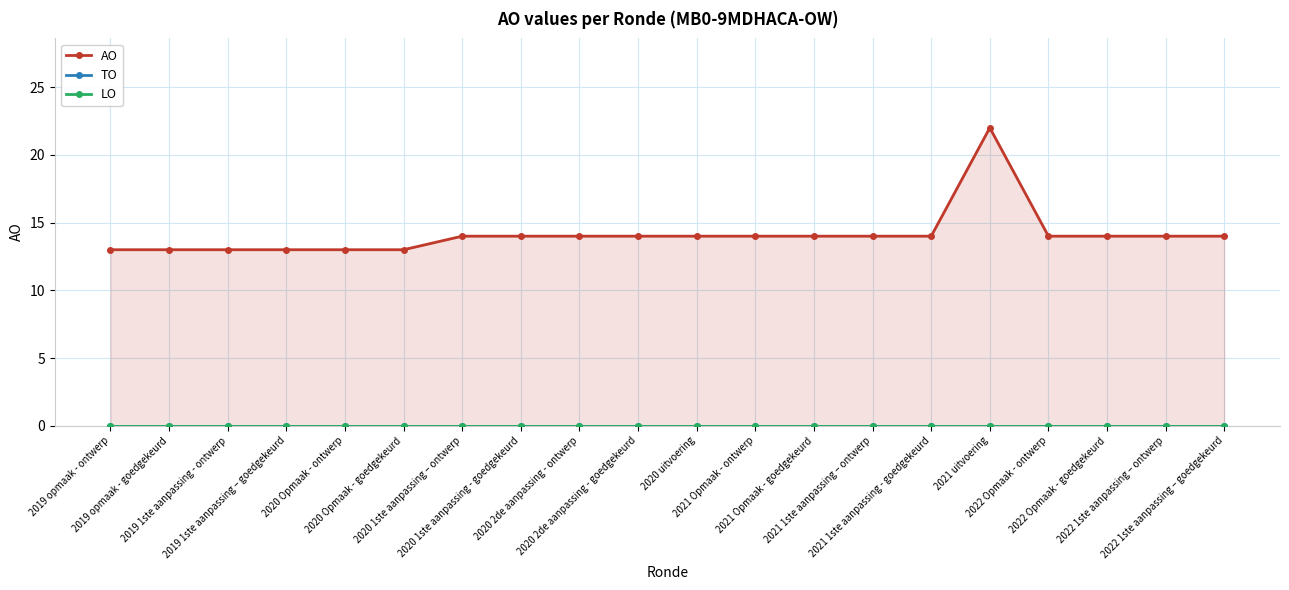

The AO series shows 14 at 2021 1ste aanpassing – ontwerp. True or false?

True